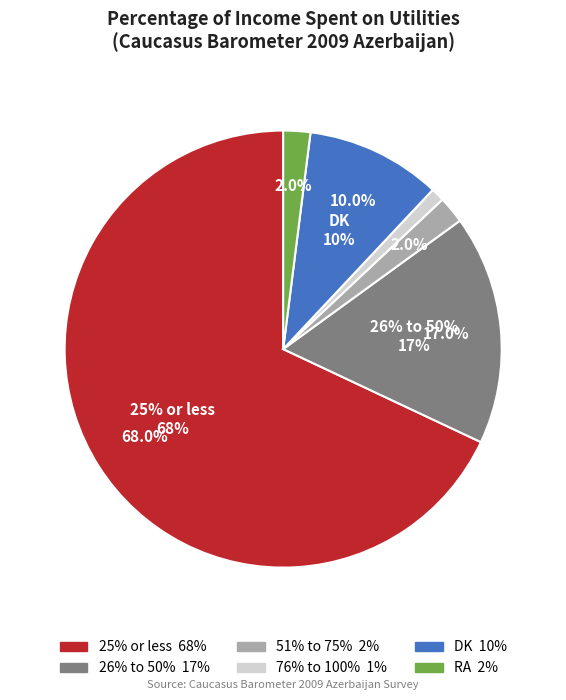

What is the change in value from 51% to 75% to DK?

+8